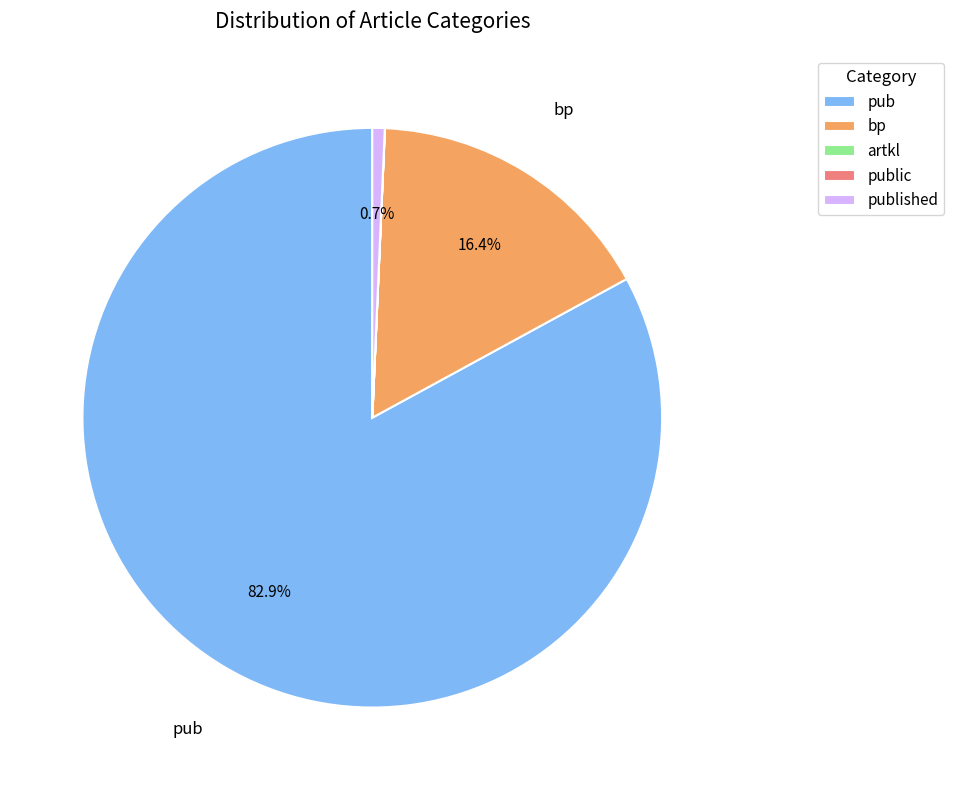

Which has a higher value, published or pub?

pub